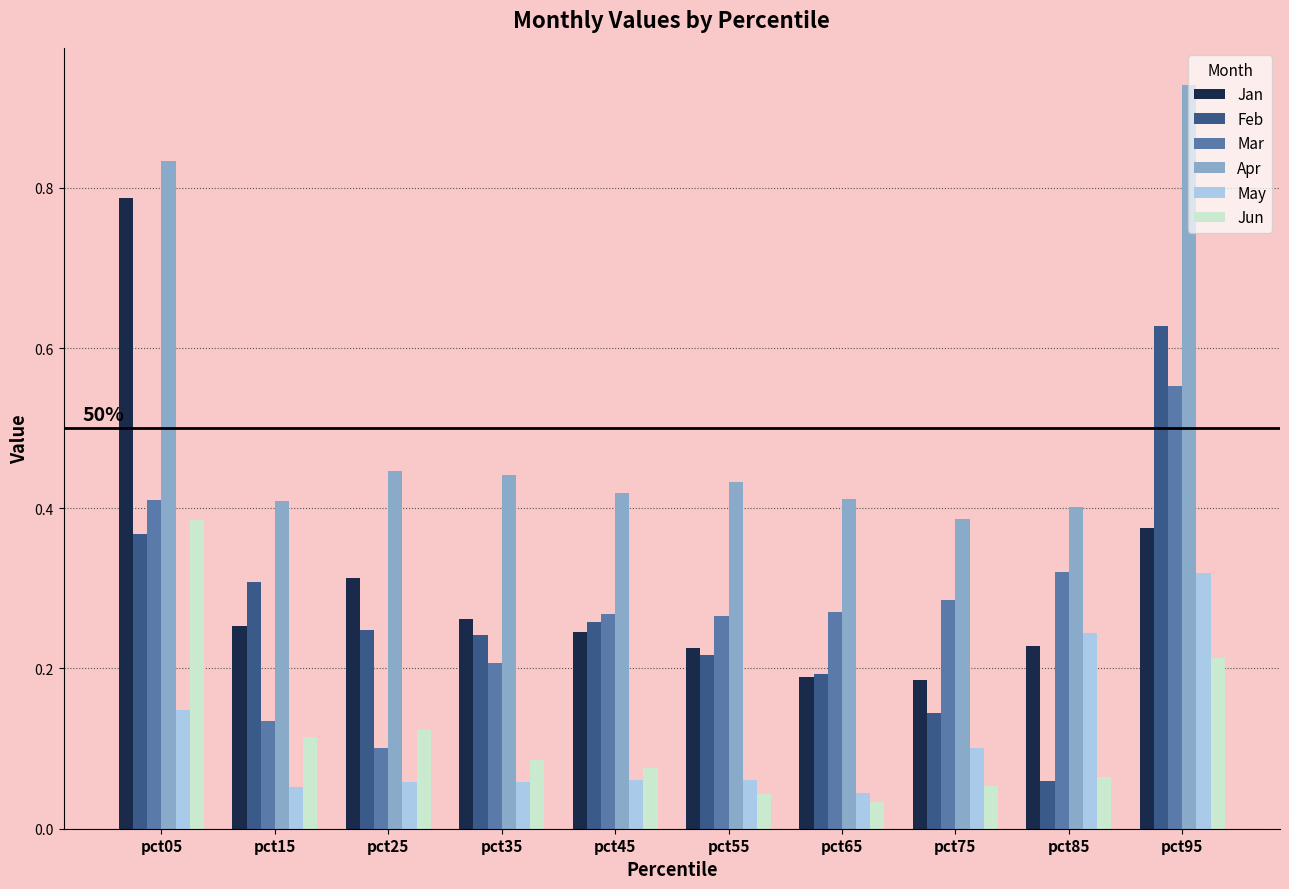

Which series changed the most between pct75 and pct85?

May